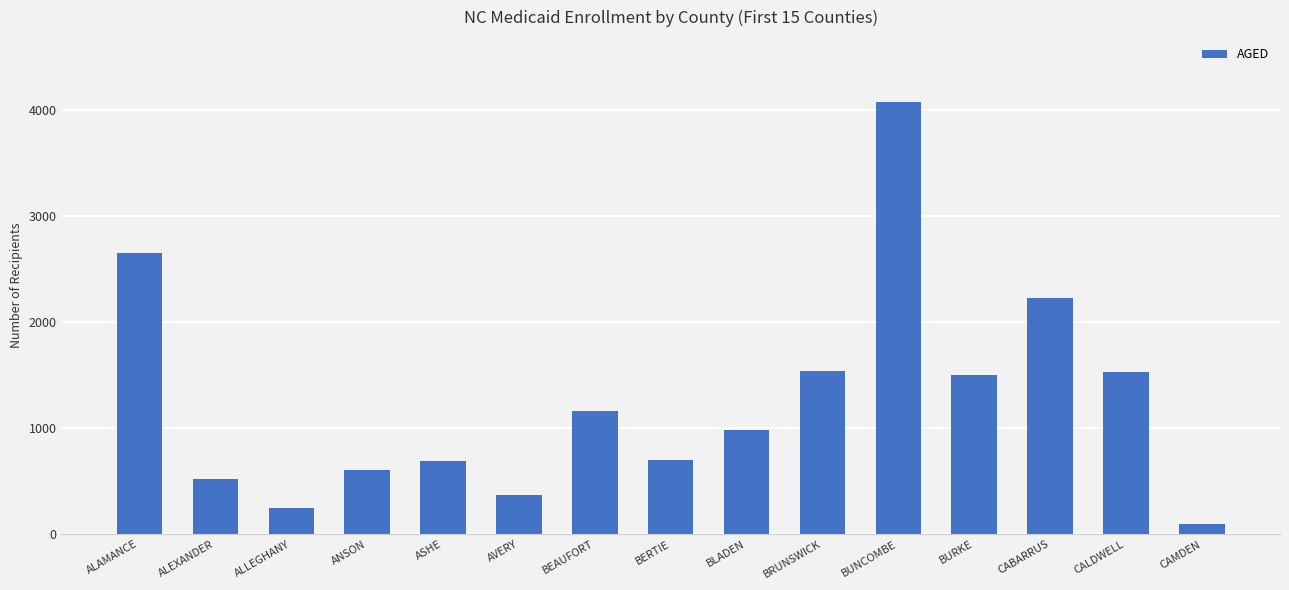

What is the average value?

1261